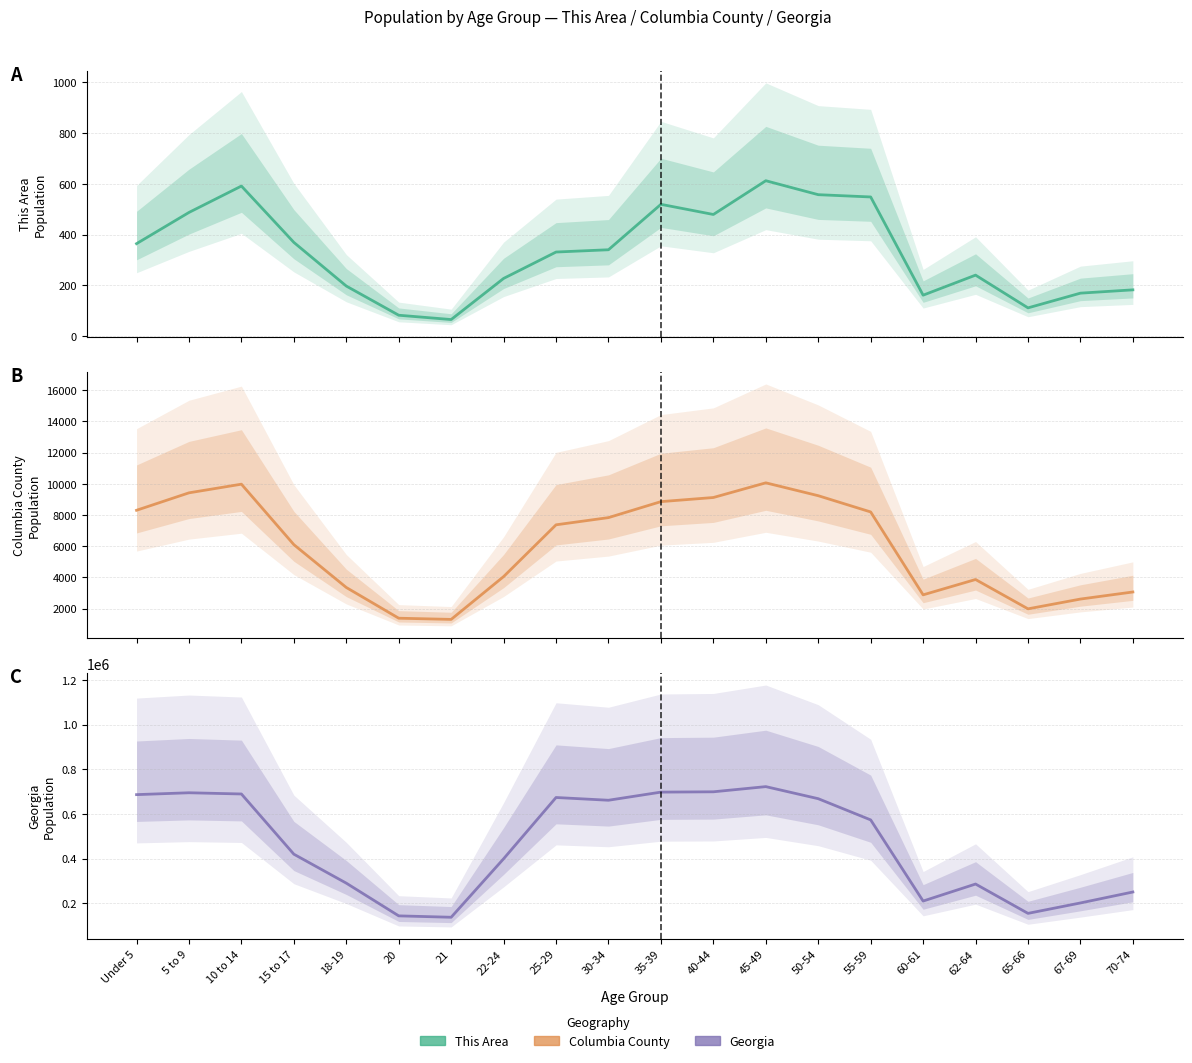

What is the spread (max minus min) of values at 22-24?

399131